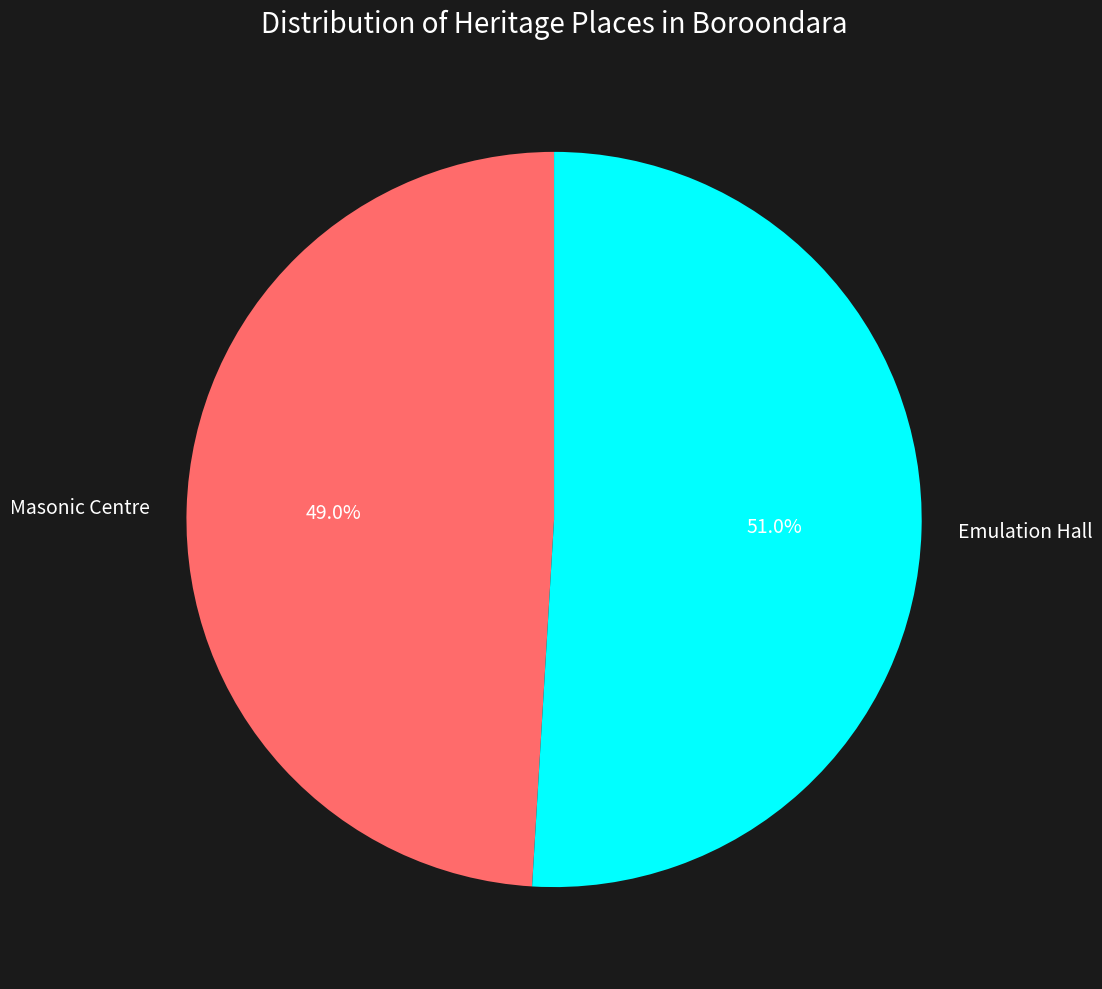

To the nearest percent, what portion does Emulation Hall represent?

51%